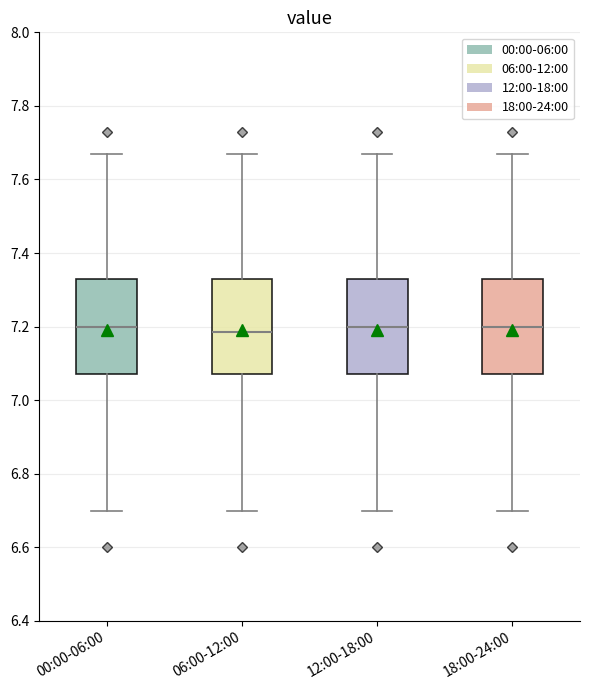

Reading left to right, transcribe this box plot: for each box, give where its median line is, the range the box spans, and where its two whiskers end, as read against the y-axis. The values are not printed on the chart, so give them approximately, as read against the axis.

00:00-06:00: median 7.20, box 7.08 to 7.34, whiskers 6.70 to 7.68
06:00-12:00: median 7.18, box 7.08 to 7.34, whiskers 6.70 to 7.68
12:00-18:00: median 7.20, box 7.08 to 7.34, whiskers 6.70 to 7.68
18:00-24:00: median 7.20, box 7.08 to 7.34, whiskers 6.70 to 7.68